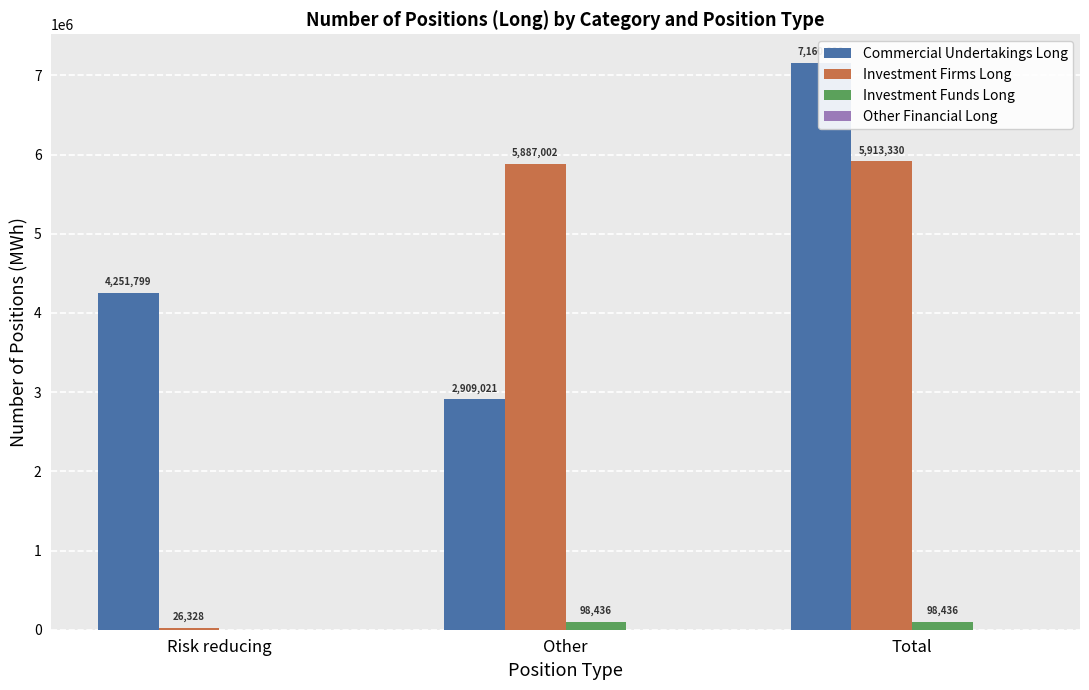

Is it true that Investment Firms Long equals 47300 at Risk reducing?

False